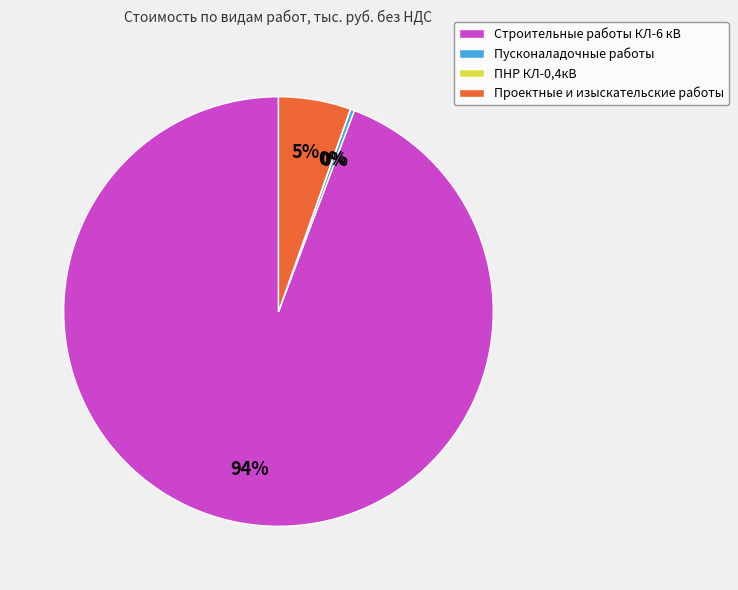

Which slice is the largest?

Строительные работы КЛ-6 кВ